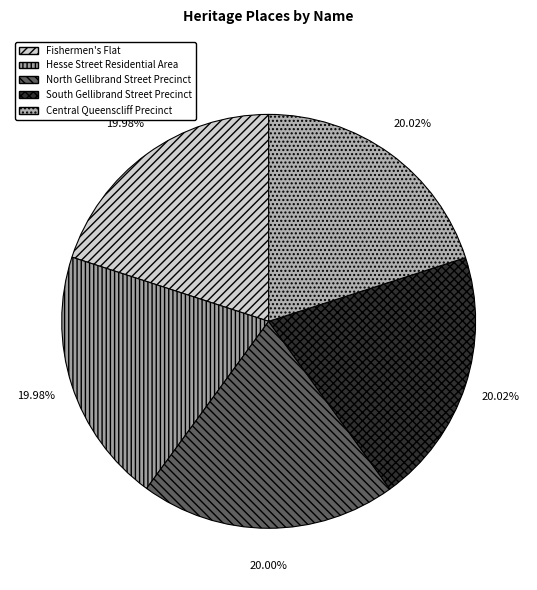

What percentage is the North Gellibrand Street Precinct slice, to the nearest percent?

20%